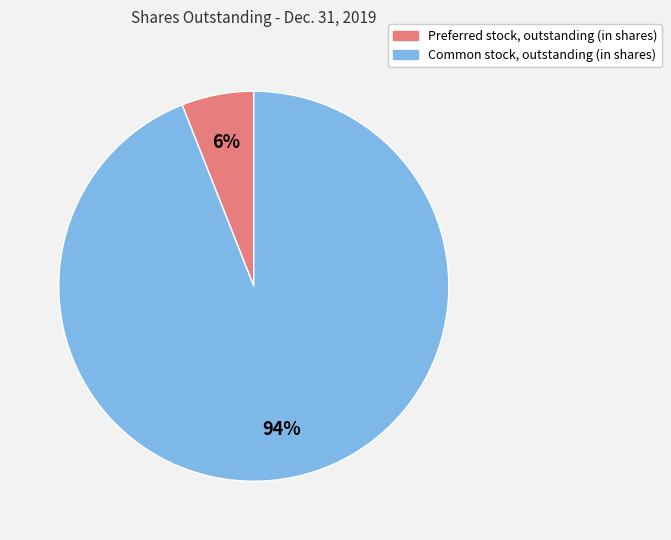

To the nearest percent, what is the difference between the Preferred stock, outstanding (in shares) and Common stock, outstanding (in shares) slice percentages?

88%